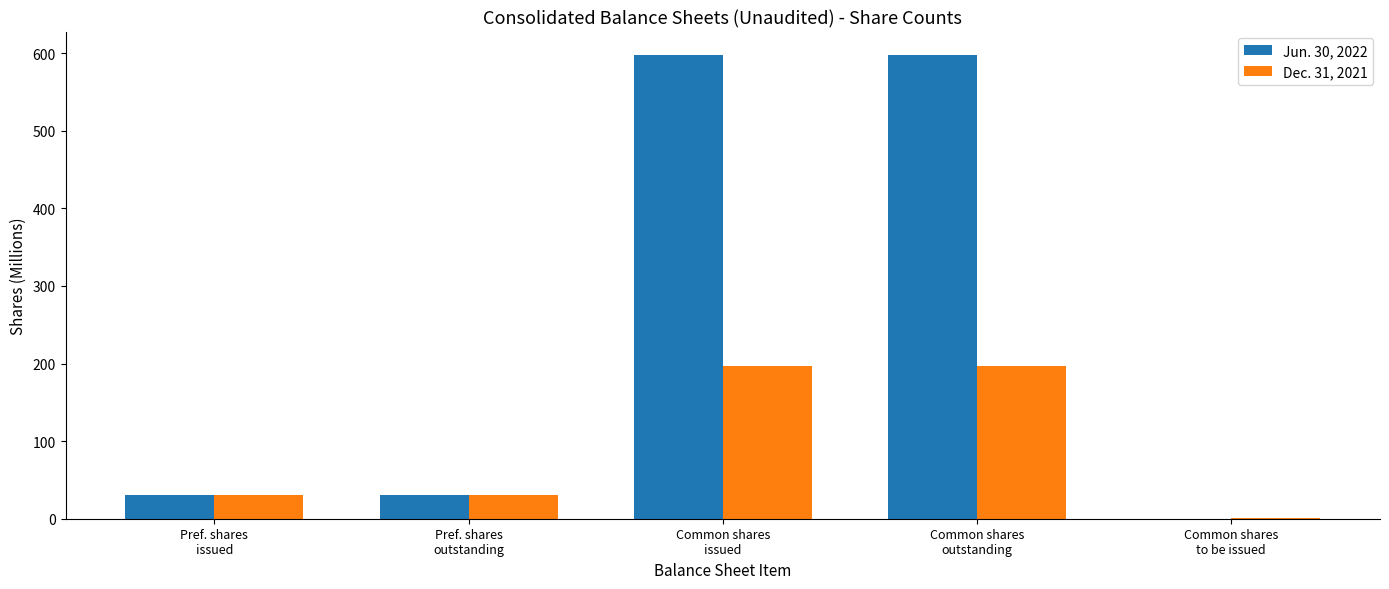

Is the value of Dec. 31, 2021 at Common shares
outstanding greater than the value of Jun. 30, 2022 at Common shares
to be issued?

Yes